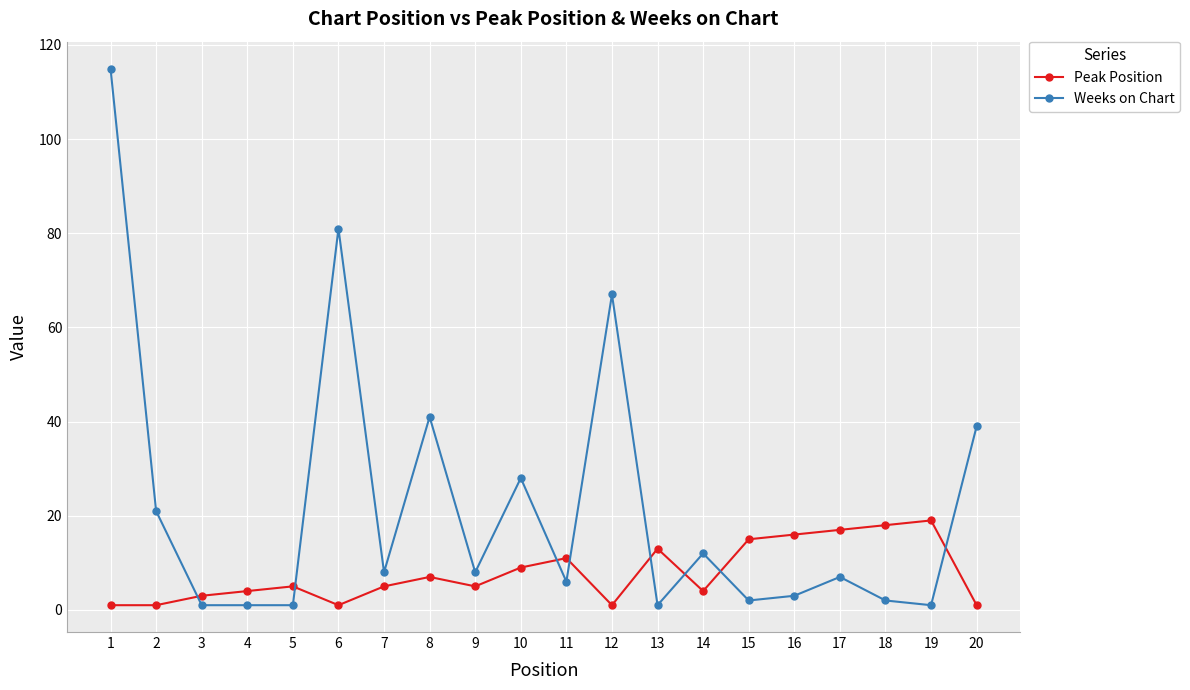

Reading left to right, transcribe all the data shown in this chart.

Peak Position: 1=1	2=1	3=3	4=4	5=5	6=1	7=5	8=7	9=5	10=9	11=11	12=1	13=13	14=4	15=15	16=16	17=17	18=18	19=19	20=1
Weeks on Chart: 1=115	2=21	3=1	4=1	5=1	6=81	7=8	8=41	9=8	10=28	11=6	12=67	13=1	14=12	15=2	16=3	17=7	18=2	19=1	20=39